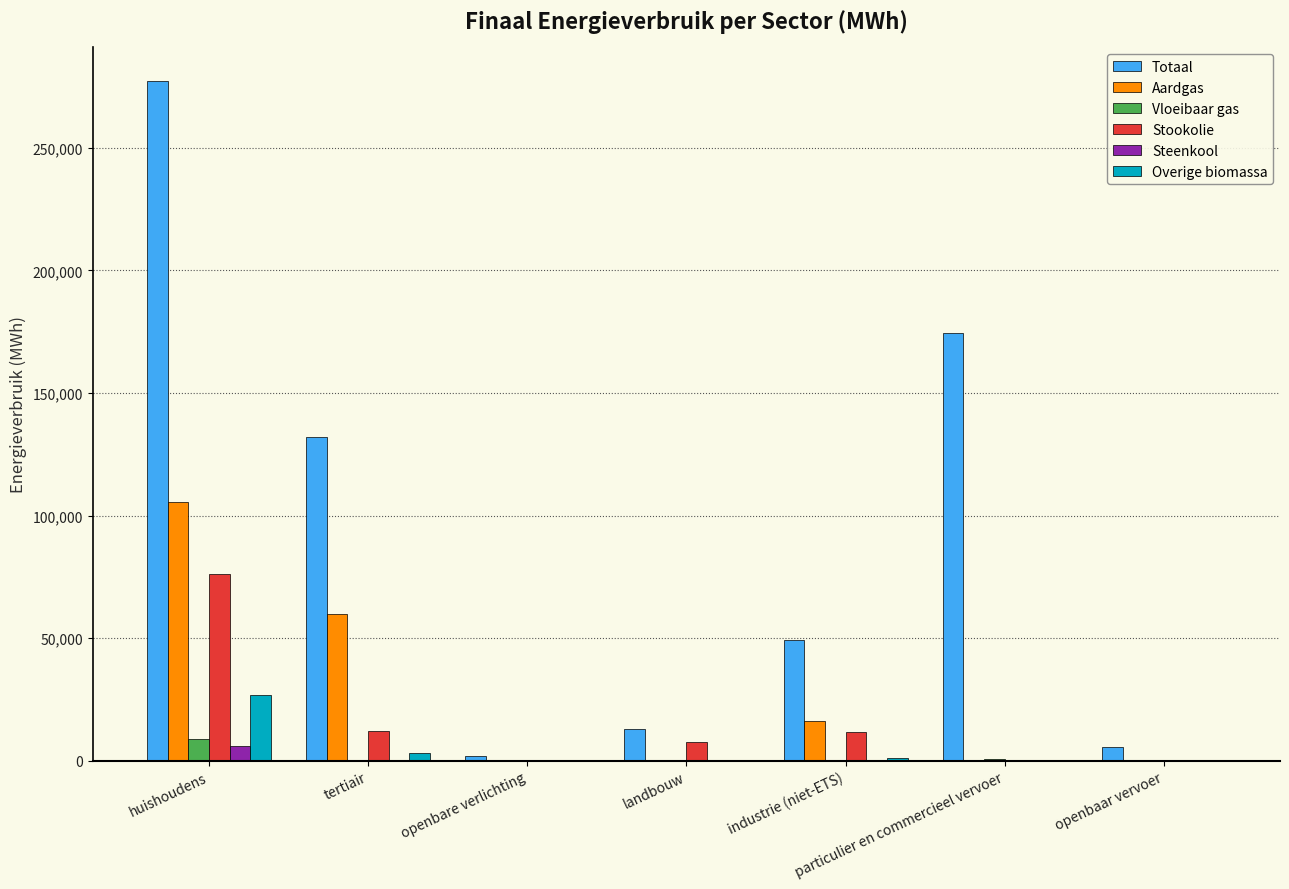

Is it true that Vloeibaar gas equals 8915.2 at huishoudens?

True